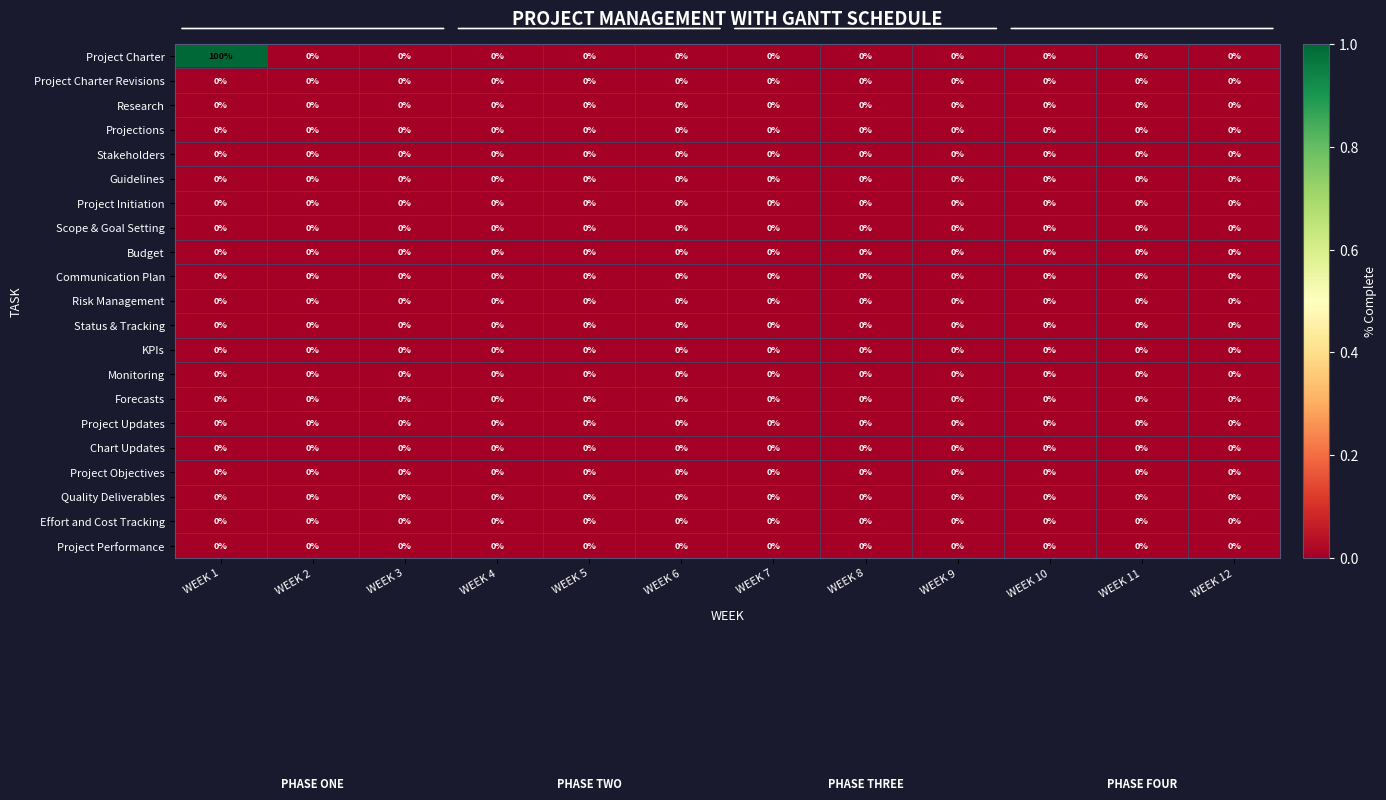

Which series has the largest range (max minus min)?

Project Charter